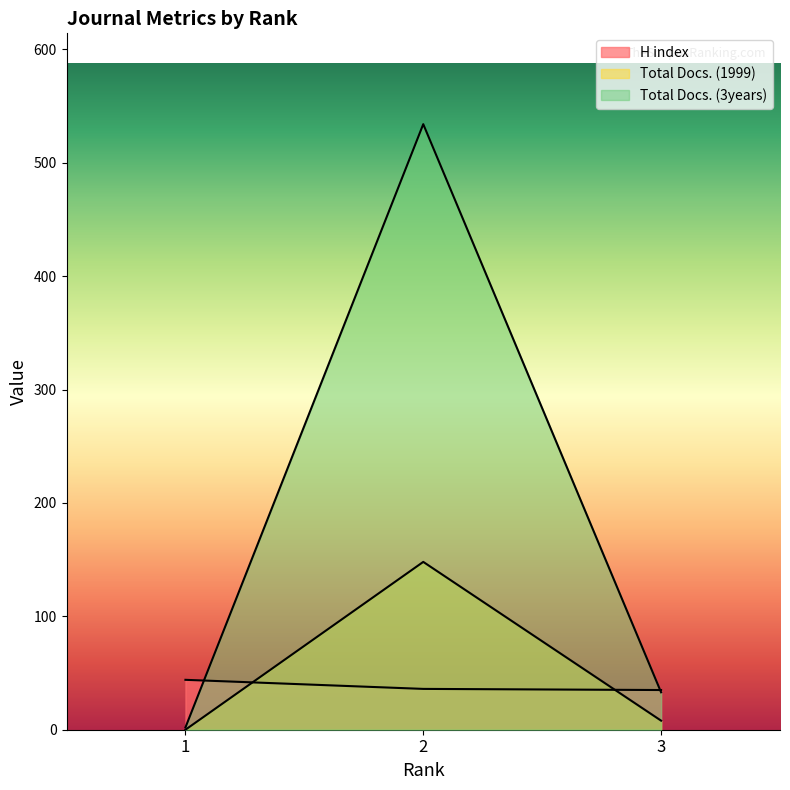

What is the maximum value shown in the chart?

534